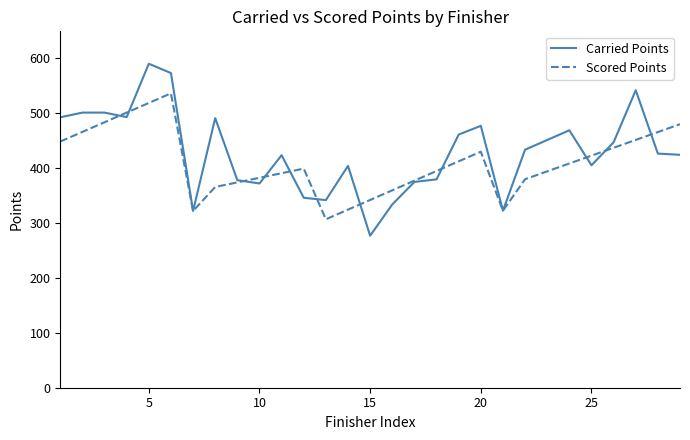

Which series has the largest total across all categories?

Carried Points